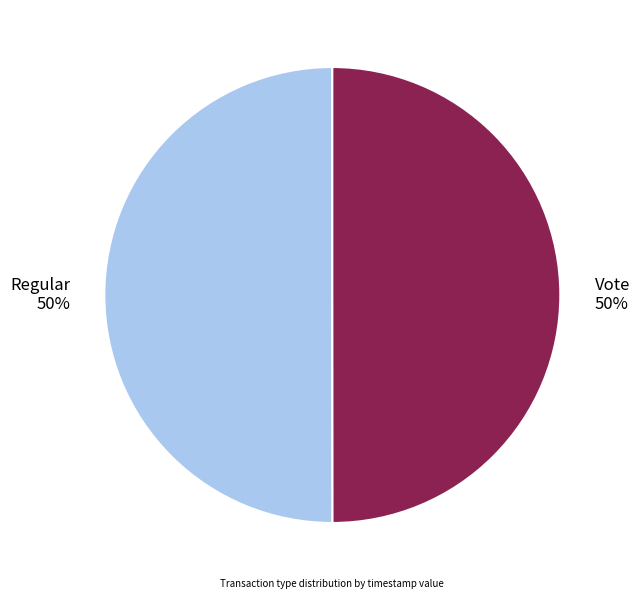

Approximately how many times larger is the value at Vote 50% compared to Regular 50%?

1.0